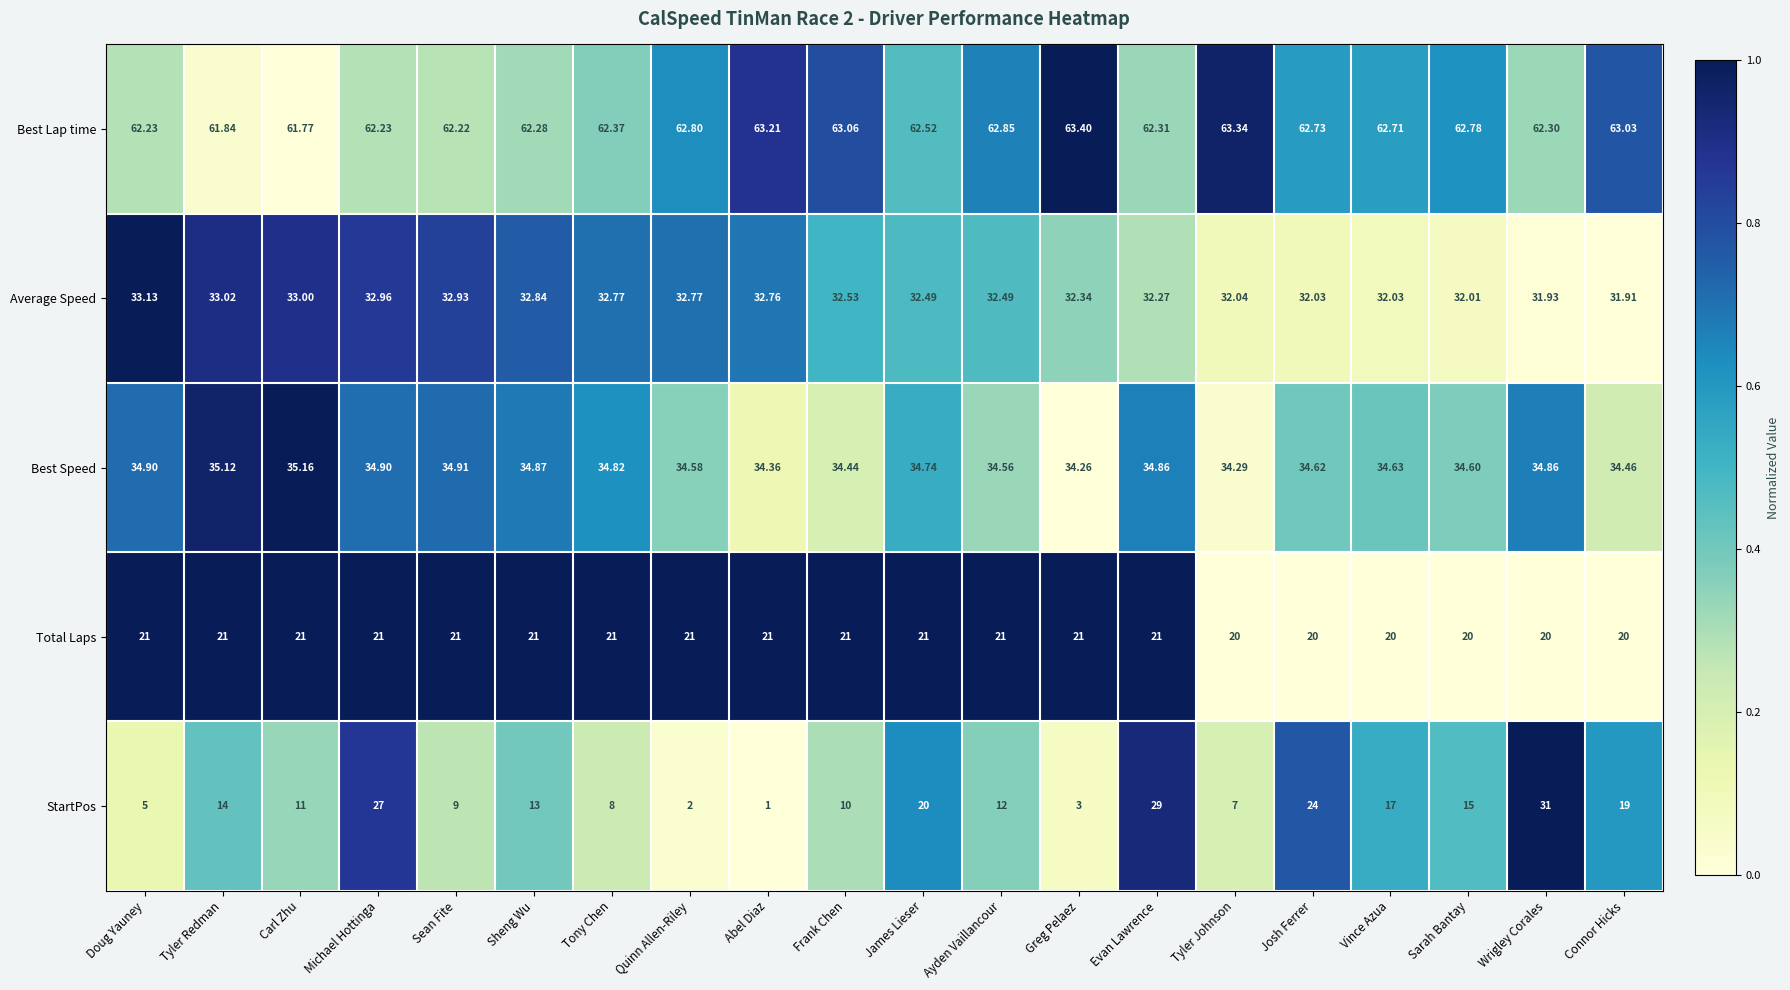

At which label does Average Speed first exceed 32?

Doug Yauney